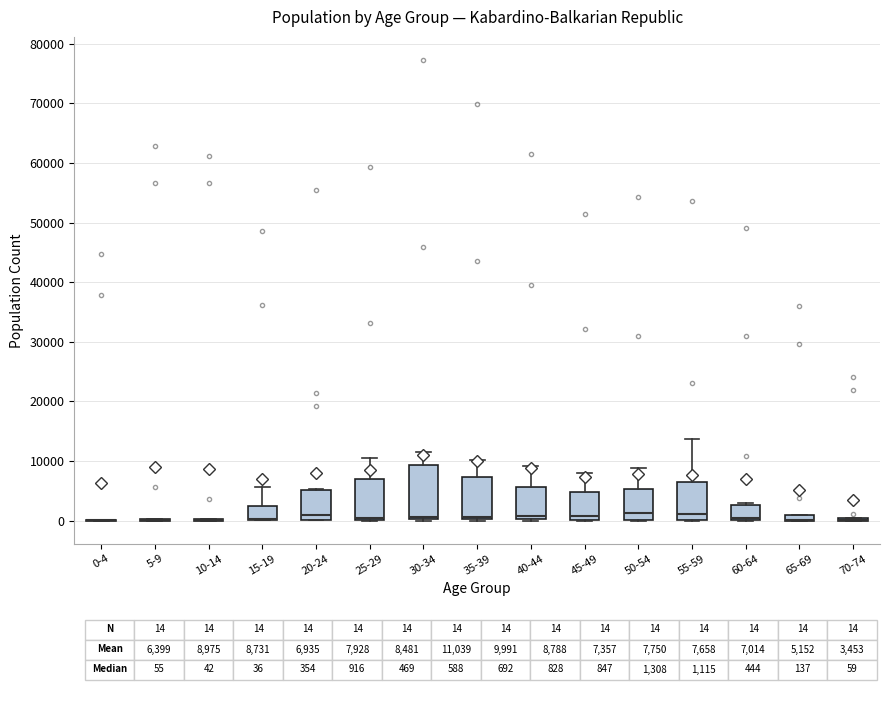

Which box is the tallest, from its lower edge to its upper edge?

30-34